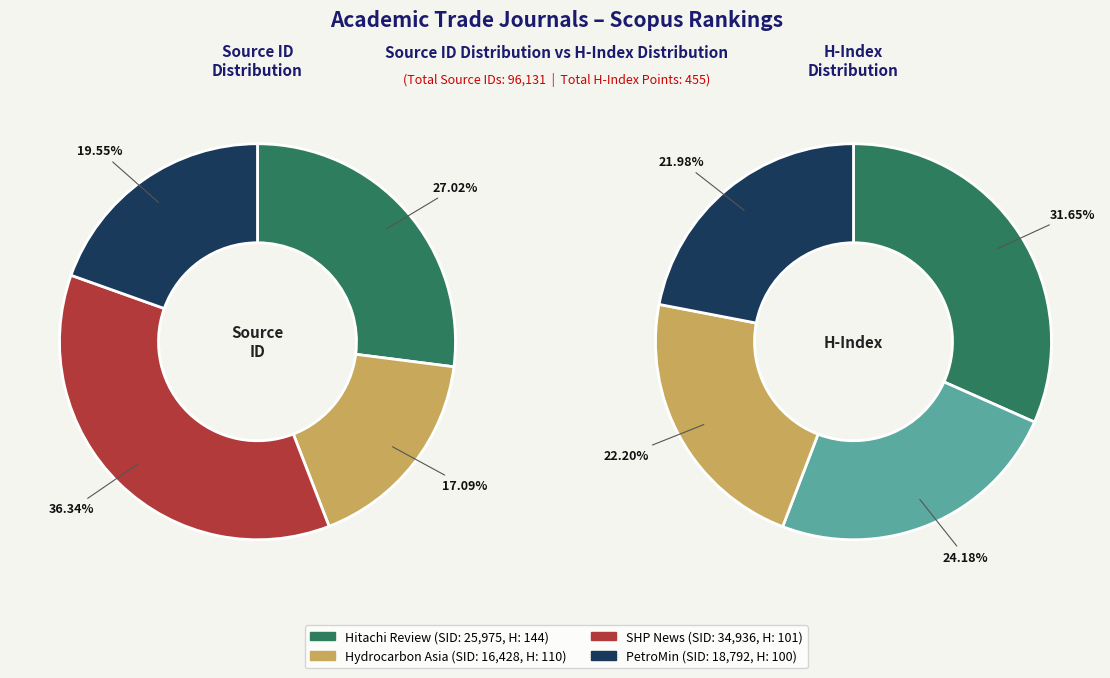

How many segments does this pie chart have?

4